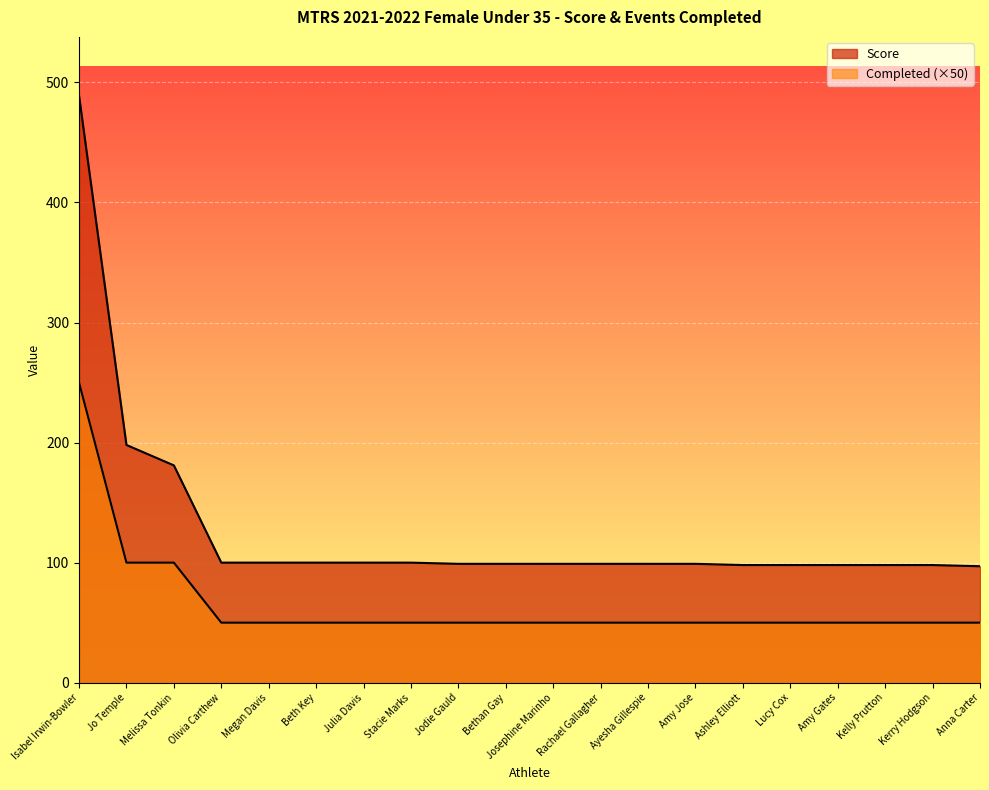

Which has a higher value, Kerry Hodgson or Kelly Prutton?

Kelly Prutton